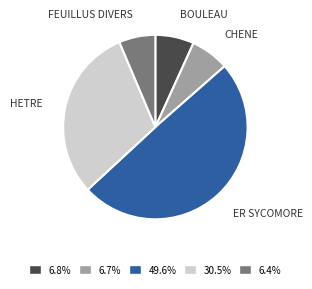

Which slice is the largest?

ER SYCOMORE